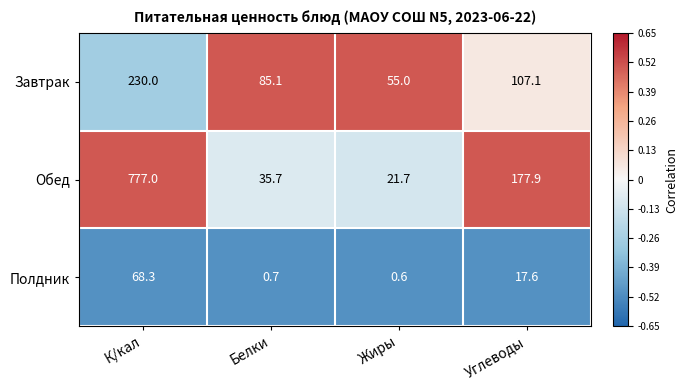

What is the maximum value shown in the chart?

777.0